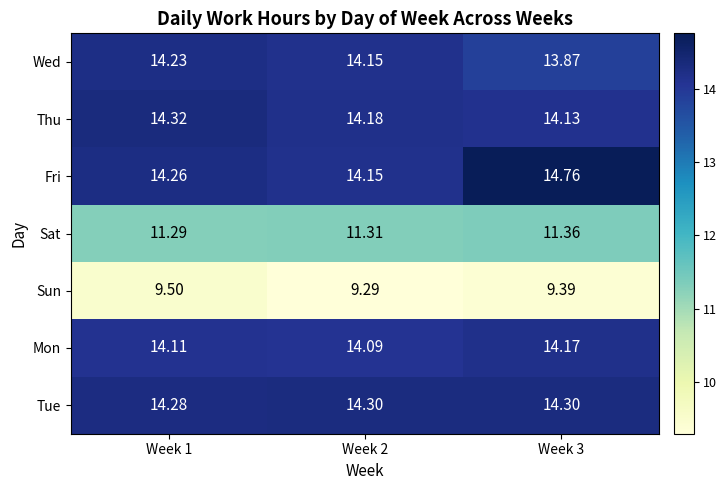

Which series has the largest range (max minus min)?

Fri